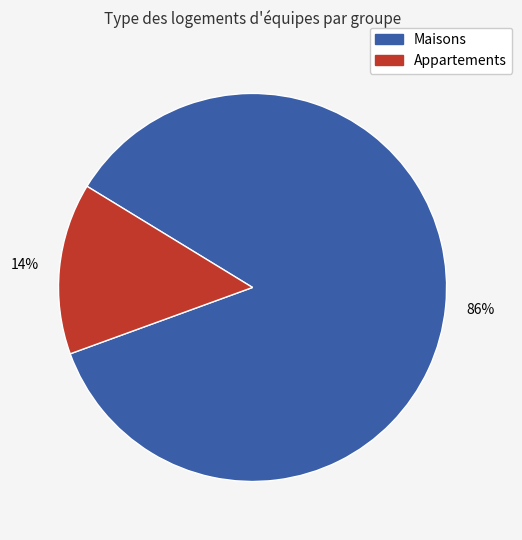

To the nearest percent, what is the average slice percentage?

50%